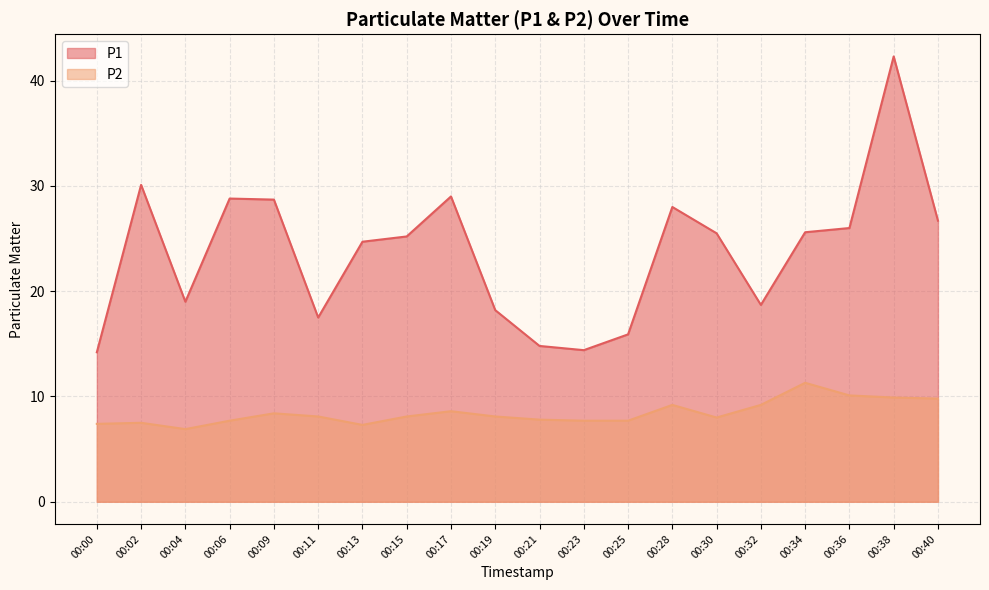

Which label corresponds to the smallest value in the chart?

00:04